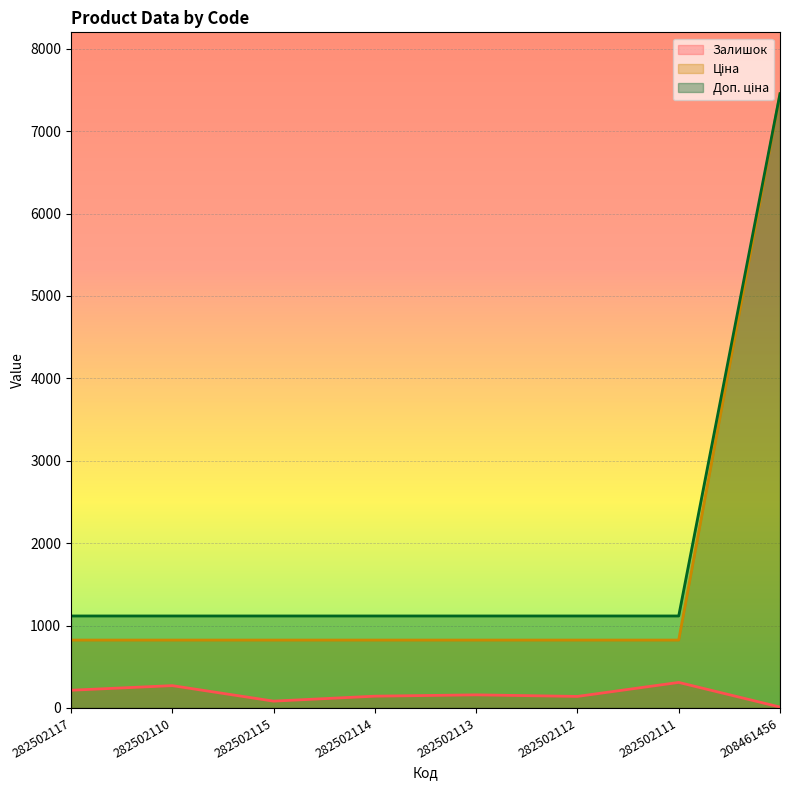

What is the difference between the maximum and minimum values in the Залишок series?

299.0